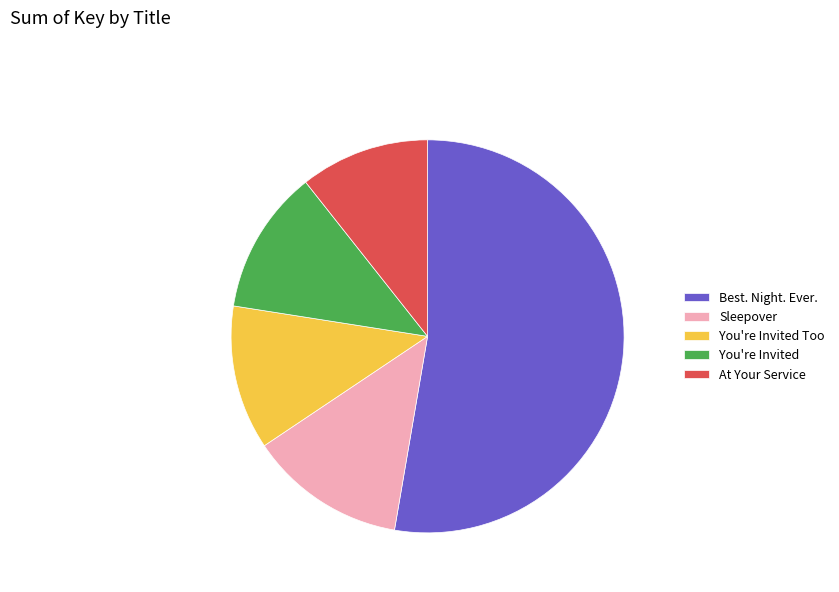

Is the sum of Best. Night. Ever. and Sleepover greater than half?

Yes